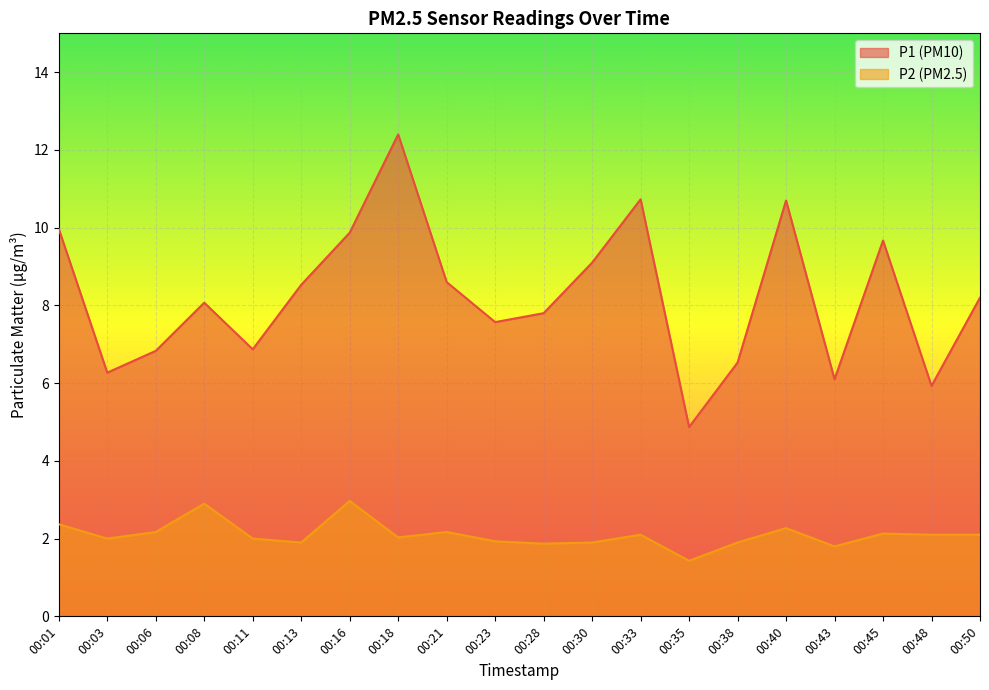

True or false: P1 and P2 cross at least once.

False